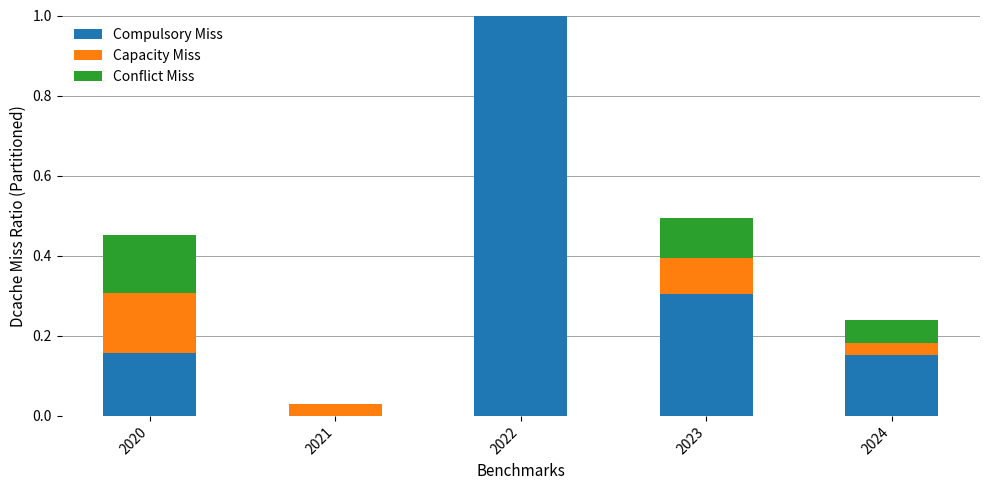

Where is Capacity Miss nearest to the value 0?

2021